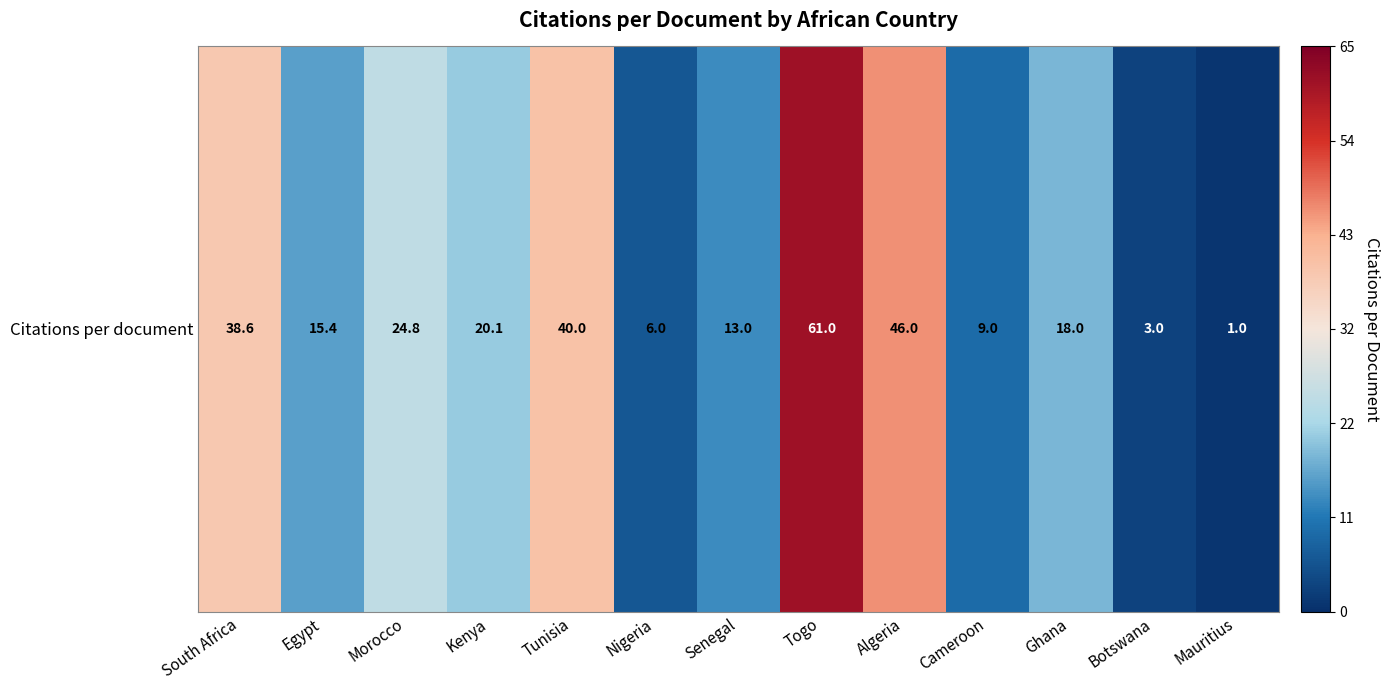

What is the average value?

22.8